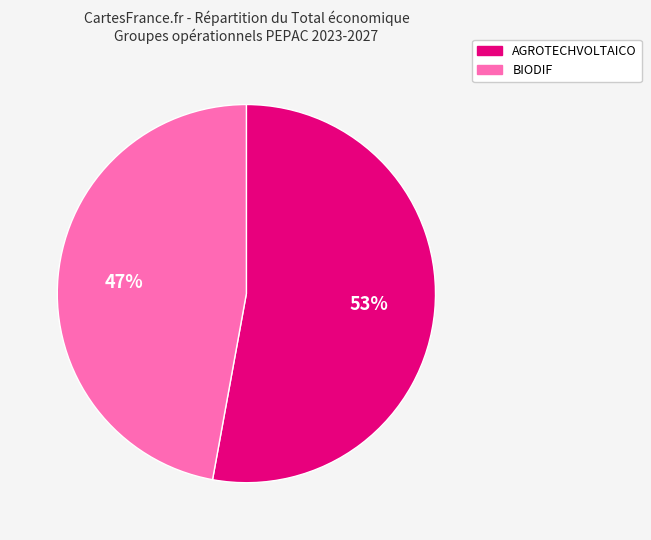

Which category has the biggest portion of the pie?

AGROTECHVOLTAICO